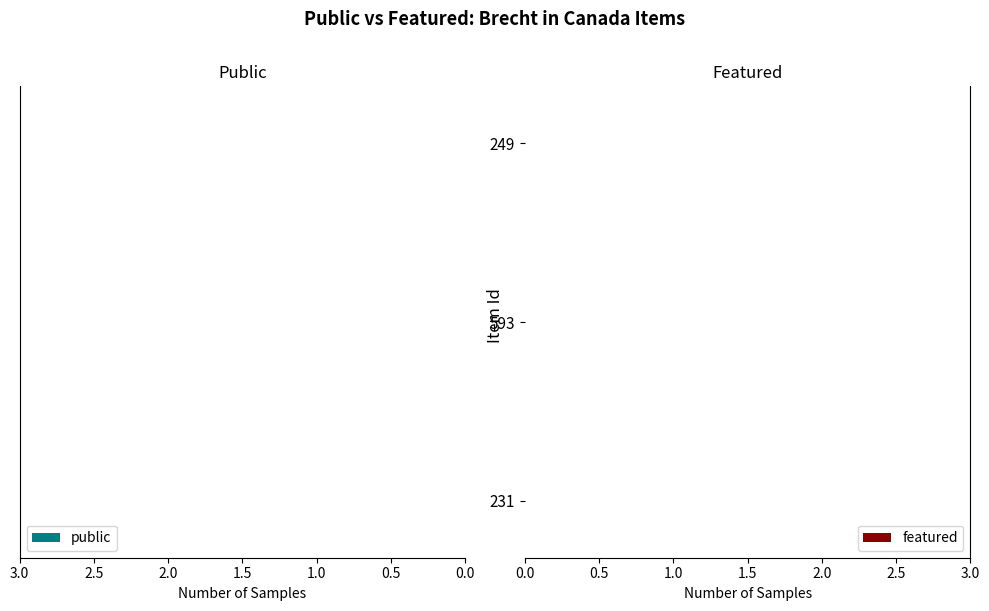

What are all the series names shown in the legend?

public, featured